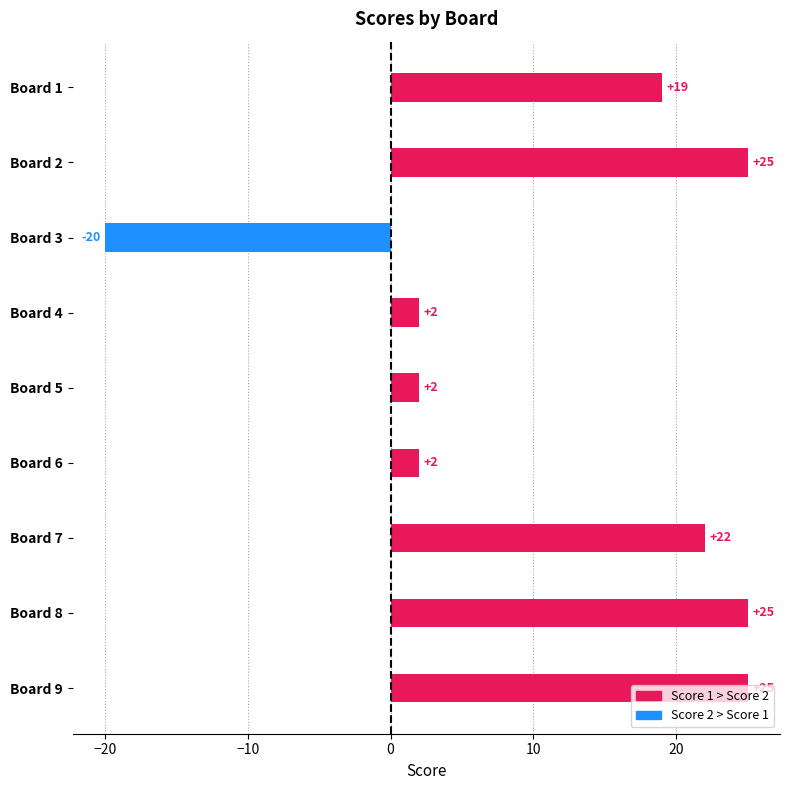

What value does the data have at Board 9?

25